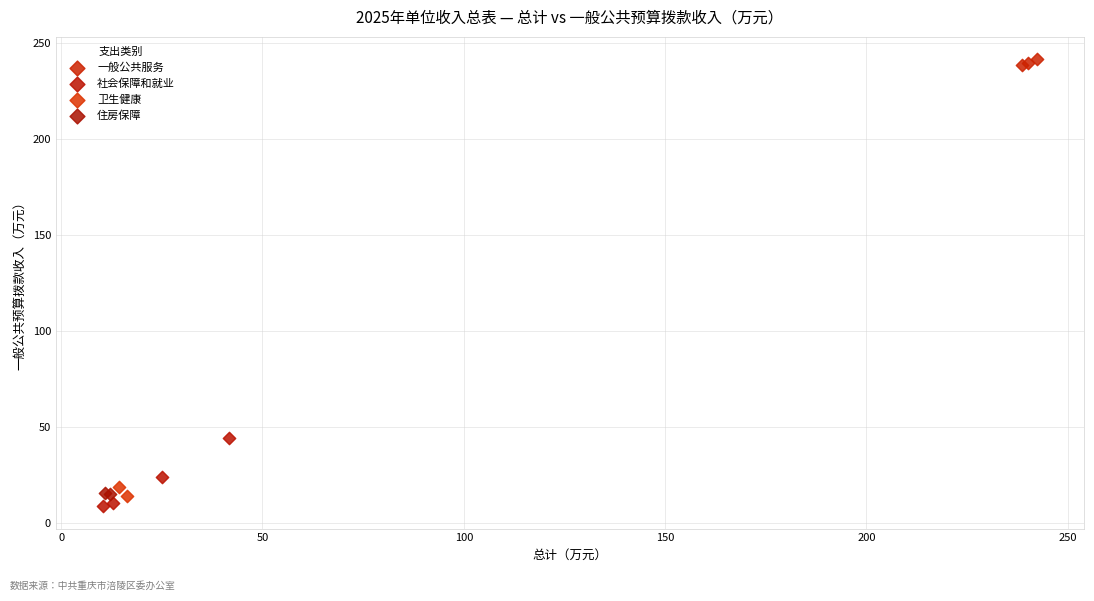

What are all the series names shown in the legend?

一般公共服务, 社会保障和就业, 卫生健康, 住房保障